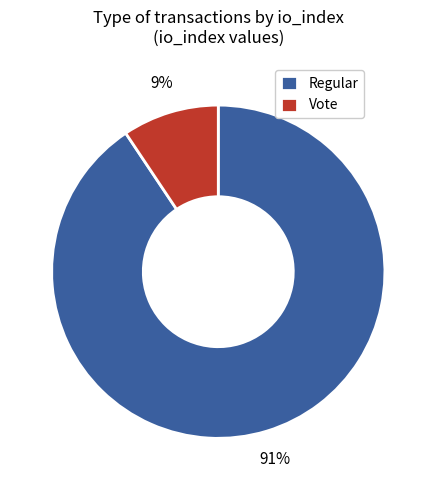

How many slices are in this pie chart?

2